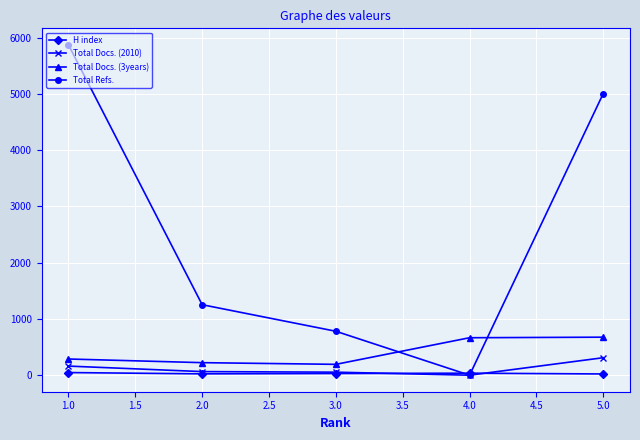

Which series has the largest total across all categories?

Total Refs.